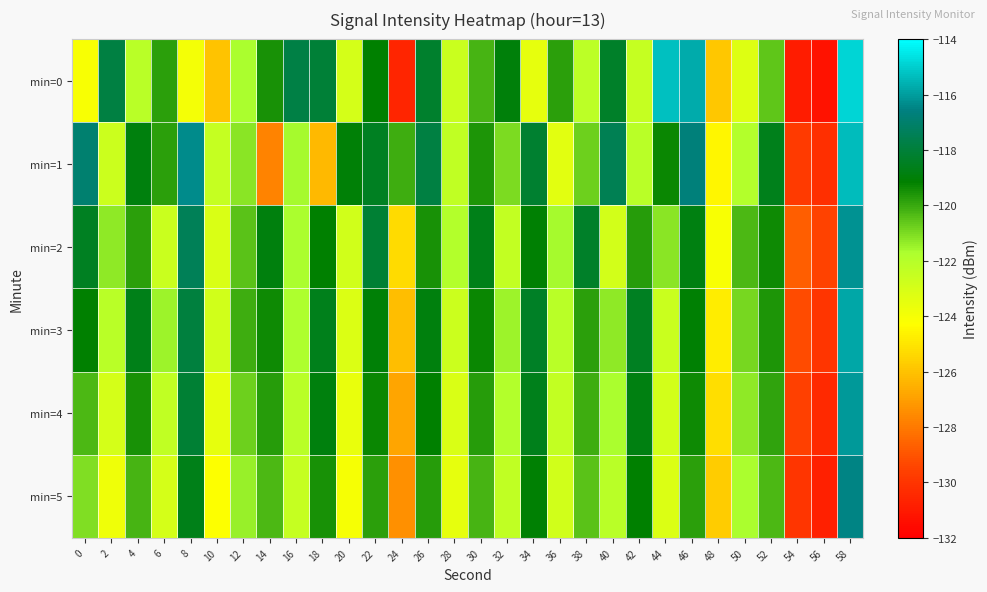

Which label corresponds to the smallest value in the chart?

56